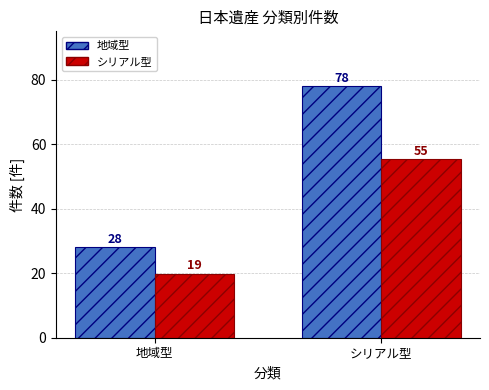

Rank the categories by 地域型 value from lowest to highest.

地域型, シリアル型